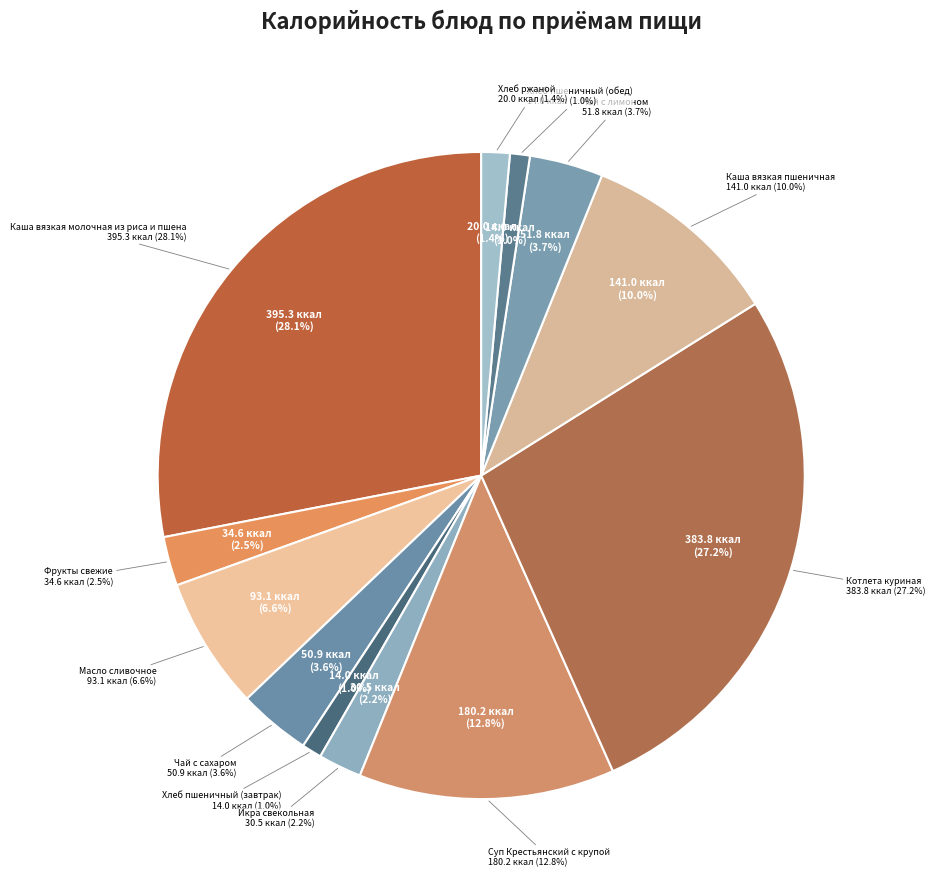

The Каша вязкая пшеничная slice represents 10% of the pie. True or false?

True